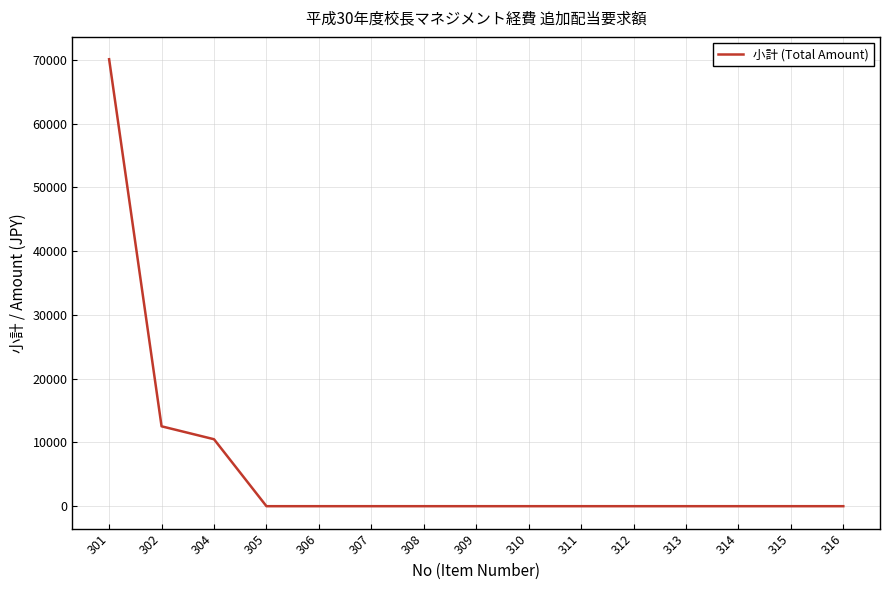

What is the greatest value displayed?

70090